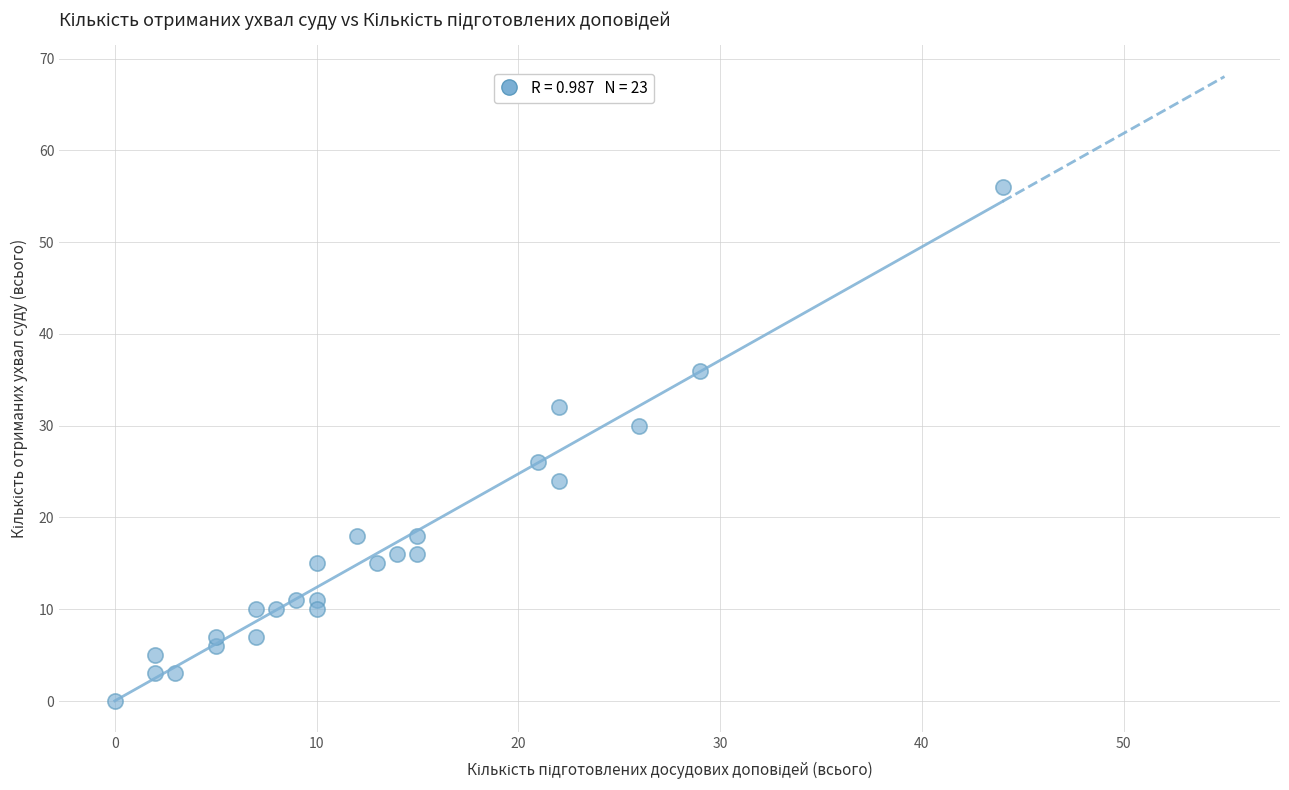

What is the range of Y values (max minus min)?

56